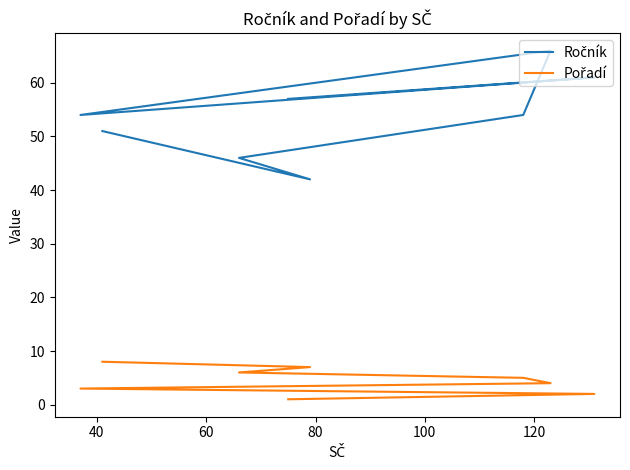

At how many categories does at least one series exceed 18?

8